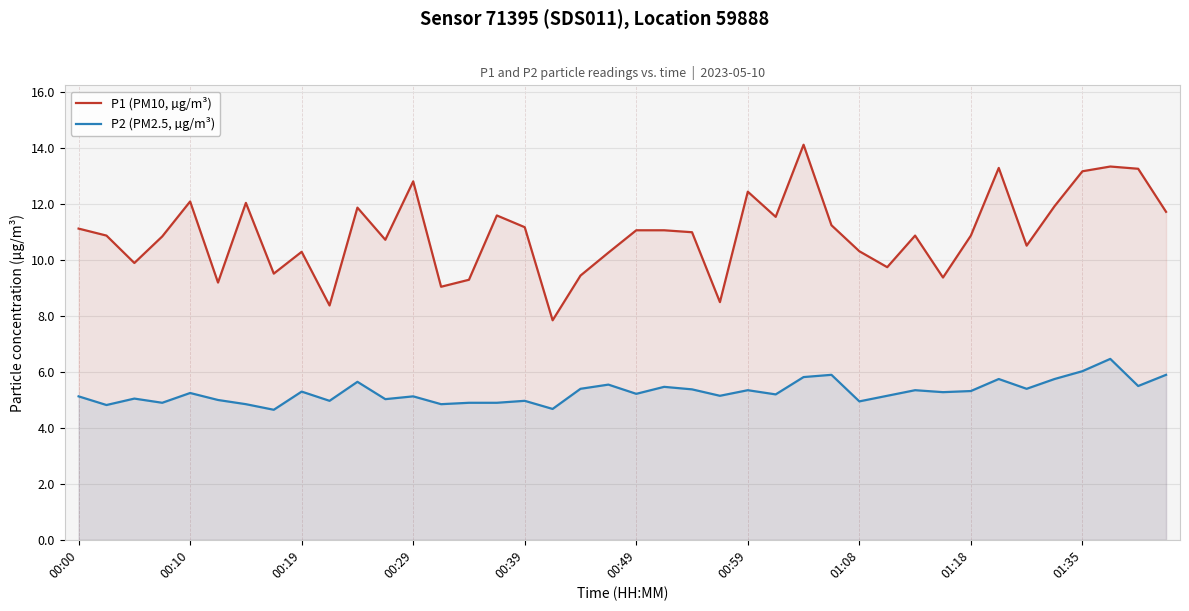

Which series has the largest total across all categories?

P1 (PM10, µg/m³)